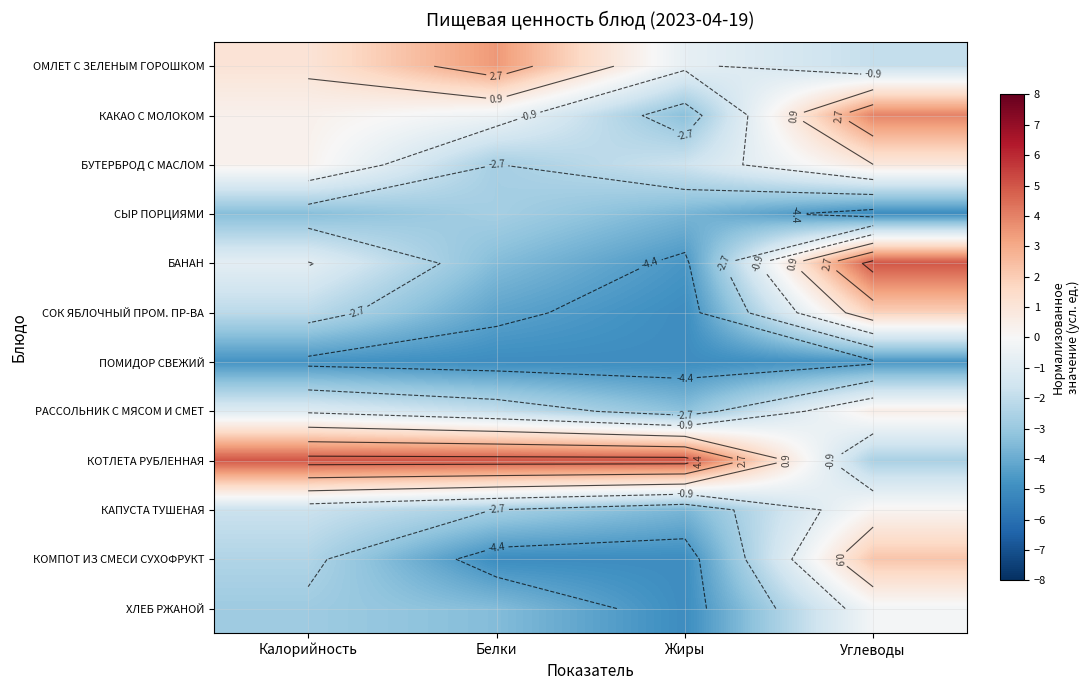

Is it true that ХЛЕБ РЖАНОЙ equals -1.2 at Жиры?

False